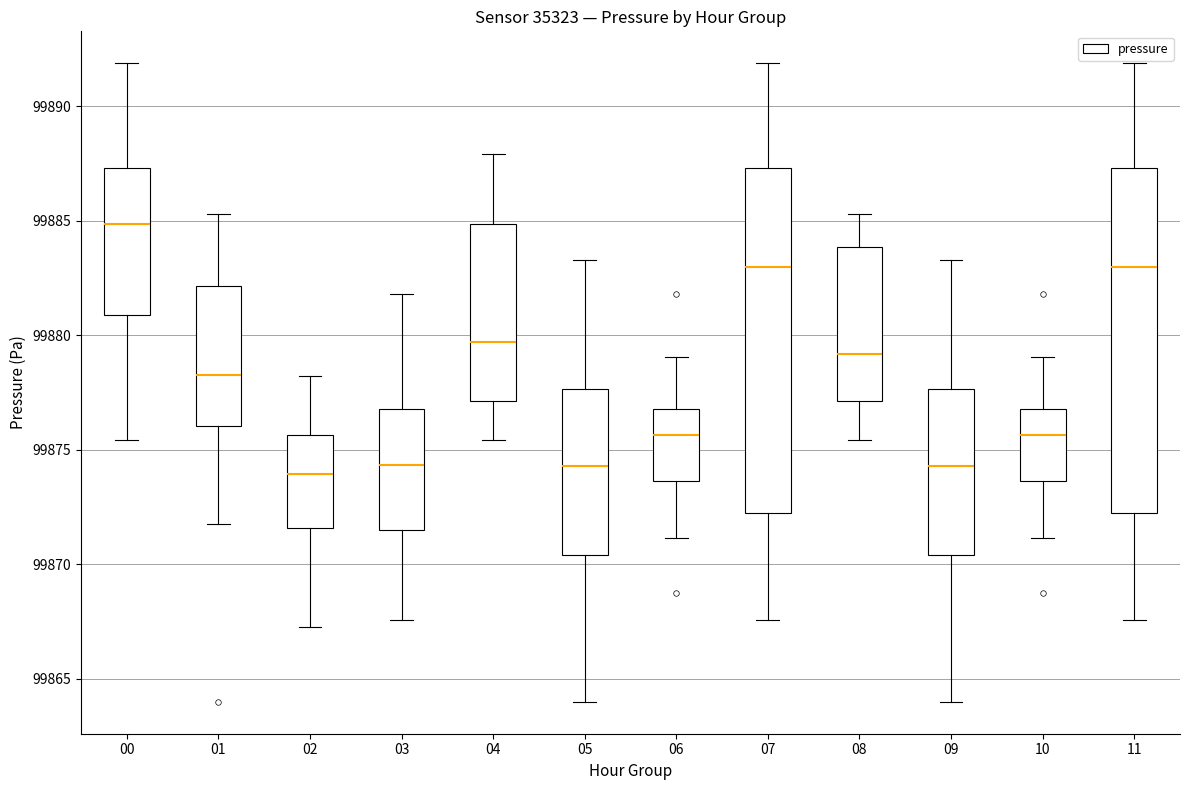

Reading left to right, read every box against the y-axis: the position of its median line, the range the box covers, and the ends of its whiskers. The values are not printed on the chart, so give them approximately, as read against the axis.

00: median 99885.0, box 99881.0 to 99887.5, whiskers 99875.5 to 99892.0
01: median 99878.5, box 99876.0 to 99882.0, whiskers 99872.0 to 99885.5
02: median 99874.0, box 99871.5 to 99875.5, whiskers 99867.5 to 99878.0
03: median 99874.5, box 99871.5 to 99877.0, whiskers 99867.5 to 99882.0
04: median 99879.5, box 99877.0 to 99885.0, whiskers 99875.5 to 99888.0
05: median 99874.5, box 99870.5 to 99877.5, whiskers 99864.0 to 99883.5
06: median 99875.5, box 99873.5 to 99877.0, whiskers 99871.0 to 99879.0
07: median 99883.0, box 99872.0 to 99887.5, whiskers 99867.5 to 99892.0
08: median 99879.0, box 99877.0 to 99884.0, whiskers 99875.5 to 99885.5
09: median 99874.5, box 99870.5 to 99877.5, whiskers 99864.0 to 99883.5
10: median 99875.5, box 99873.5 to 99877.0, whiskers 99871.0 to 99879.0
11: median 99883.0, box 99872.0 to 99887.5, whiskers 99867.5 to 99892.0